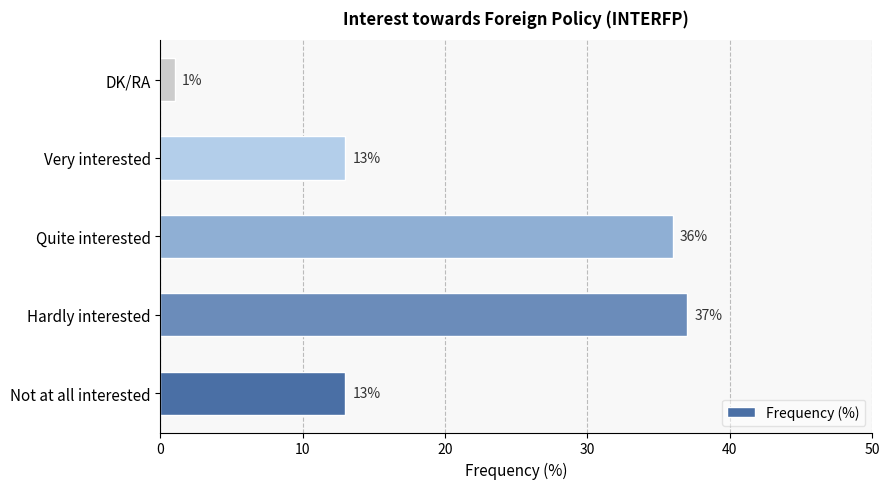

What is the minimum value shown in the chart?

1